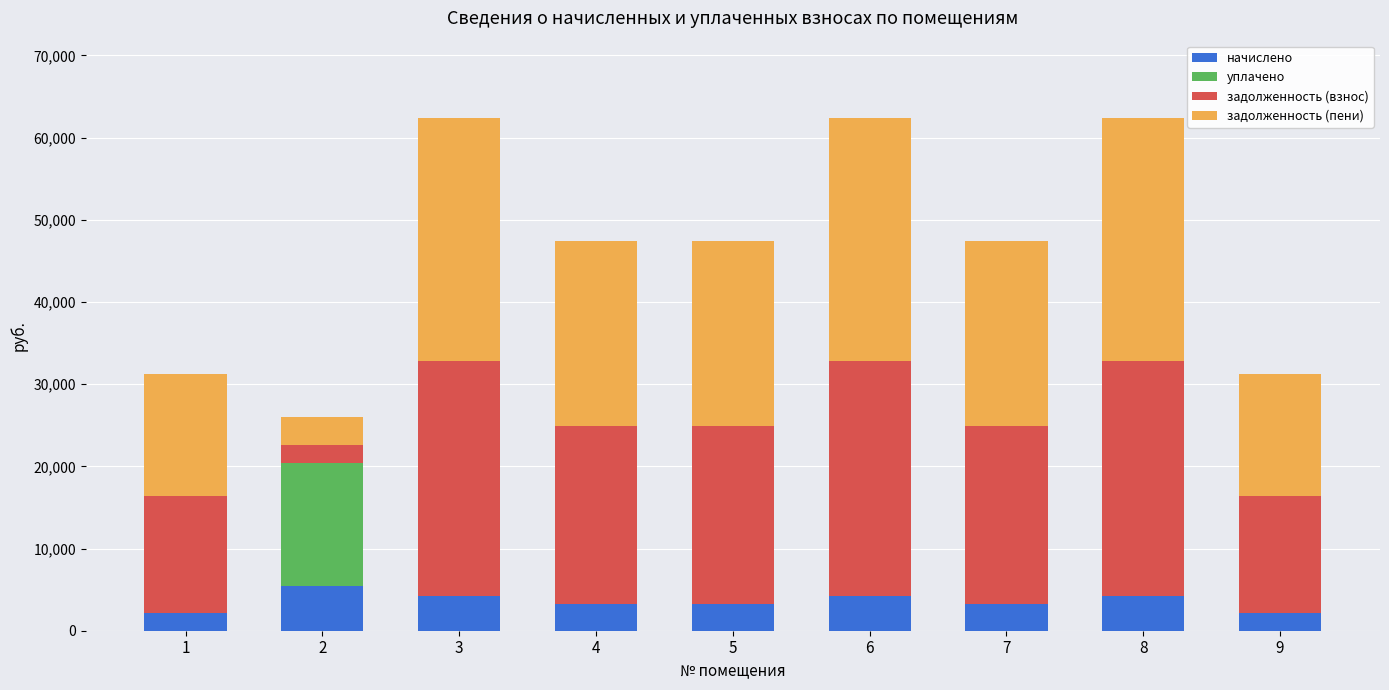

What is the total value across all series at 4?

47406.7